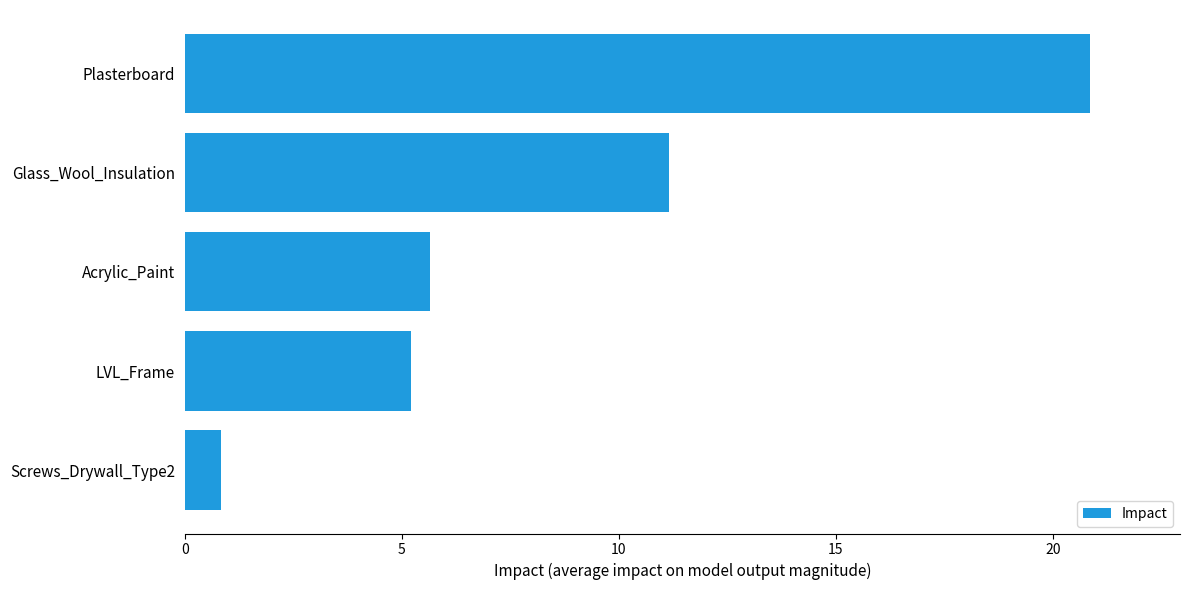

What is the sum of all values?

43.7